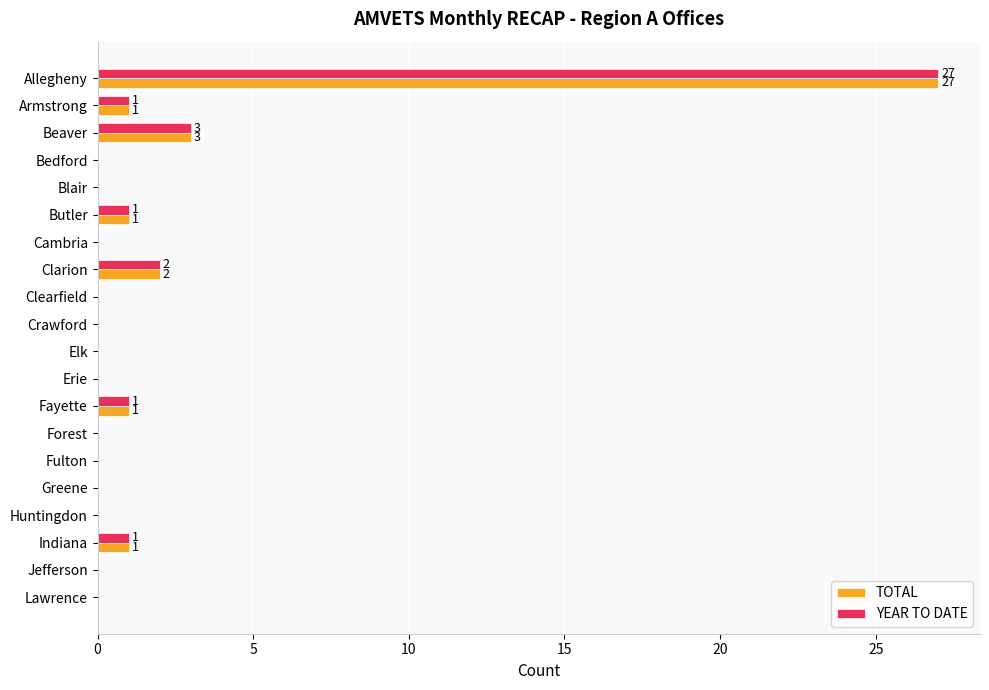

Where is TOTAL nearest to the value 13?

Beaver